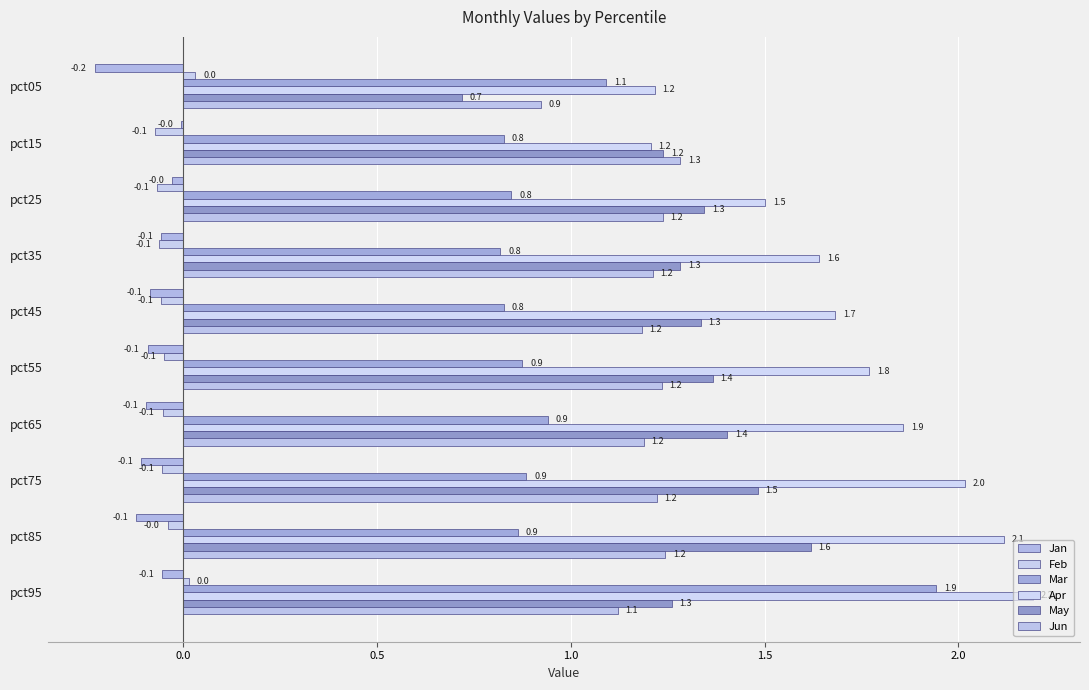

What are all the series names shown in the legend?

Jan, Feb, Mar, Apr, May, Jun